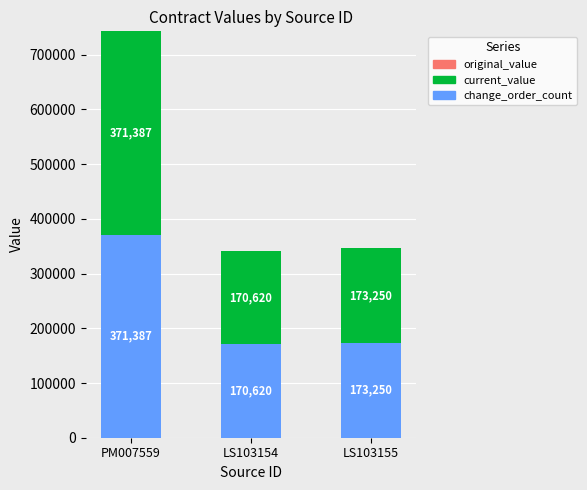

At which category is the sum across all series the highest?

PM007559